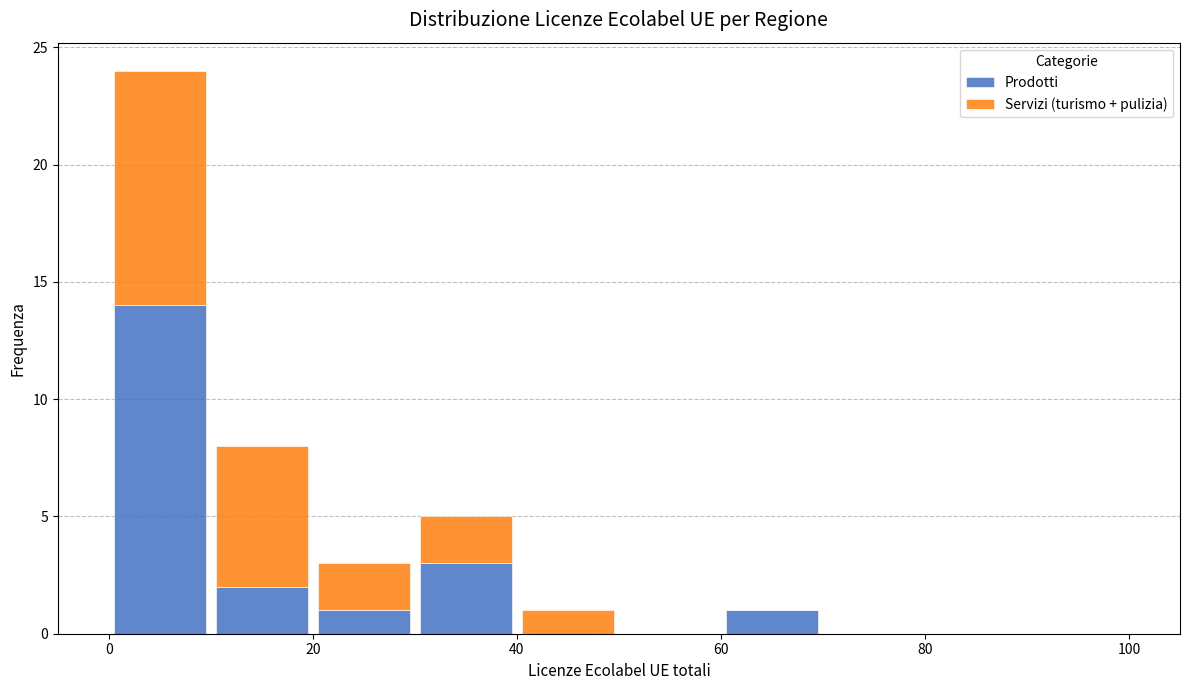

What is the total height of the stacked bar covering 30 to 40 on the x-axis? The values are not printed on the chart, so give them approximately, as read against the axis.

5